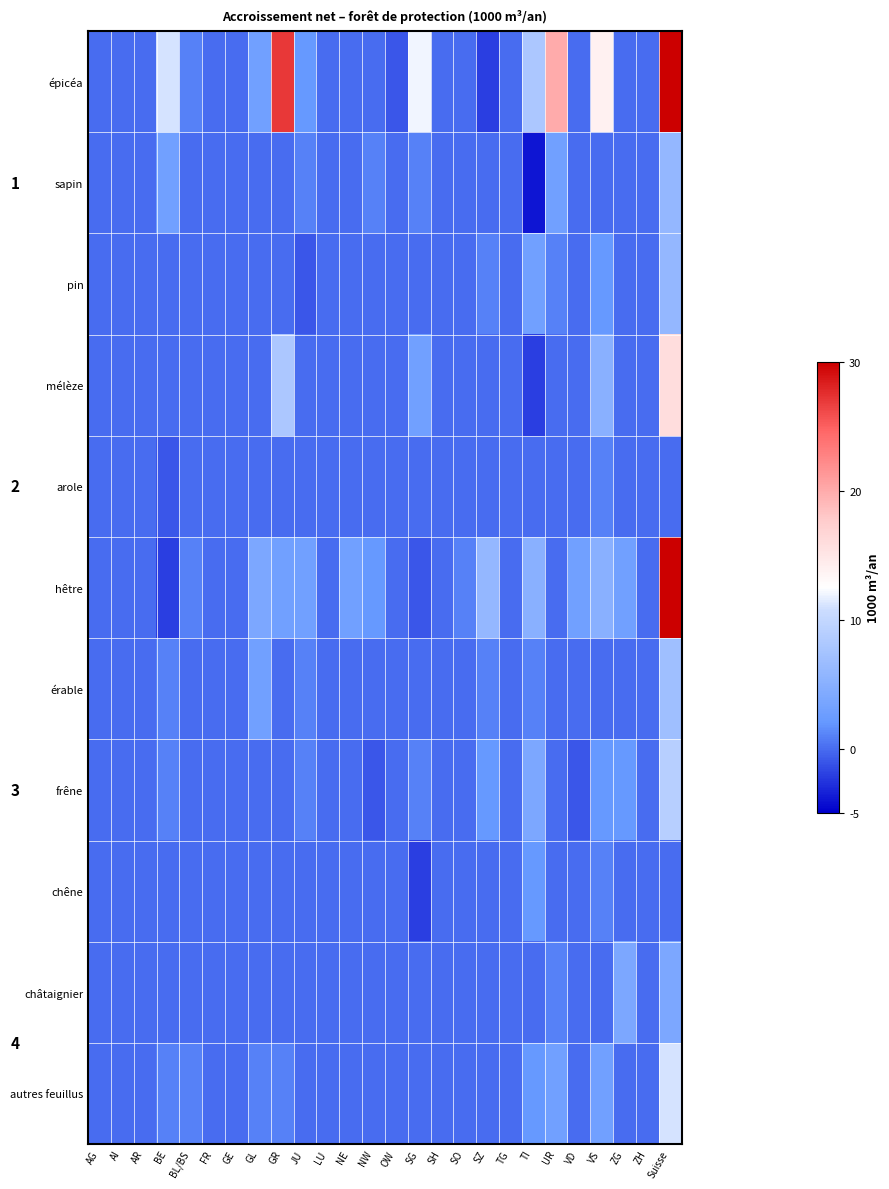

Which category has the highest value in the autres feuillus series?

Suisse